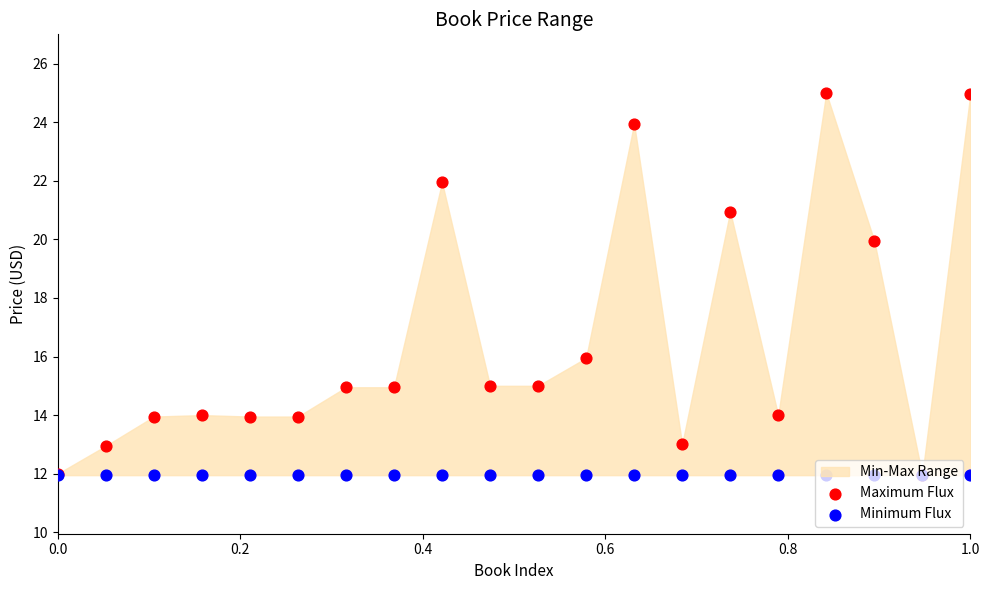

What is the total value across all series at 1.0?

36.9